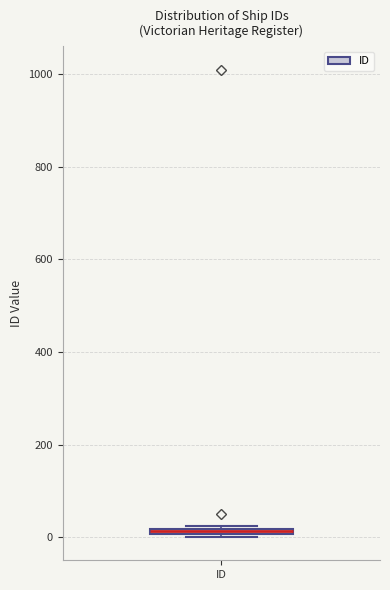

Where is the upper edge of the box for ID on the y-axis? The values are not printed on the chart, so give them approximately, as read against the axis.

20